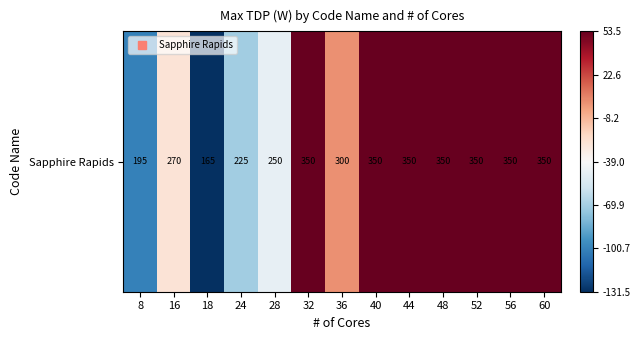

Rank the categories by value from highest to lowest.

32, 40, 44, 48, 52, 56, 60, 36, 16, 28, 24, 8, 18